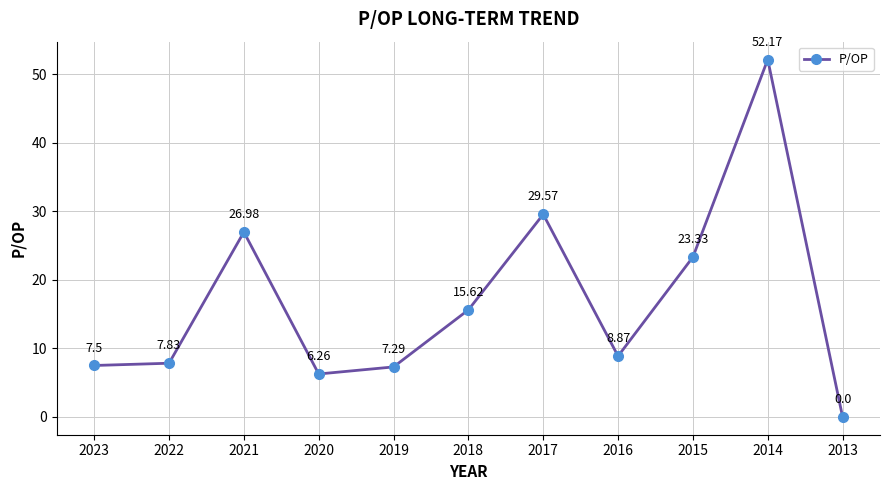

How many positive values are there?

10